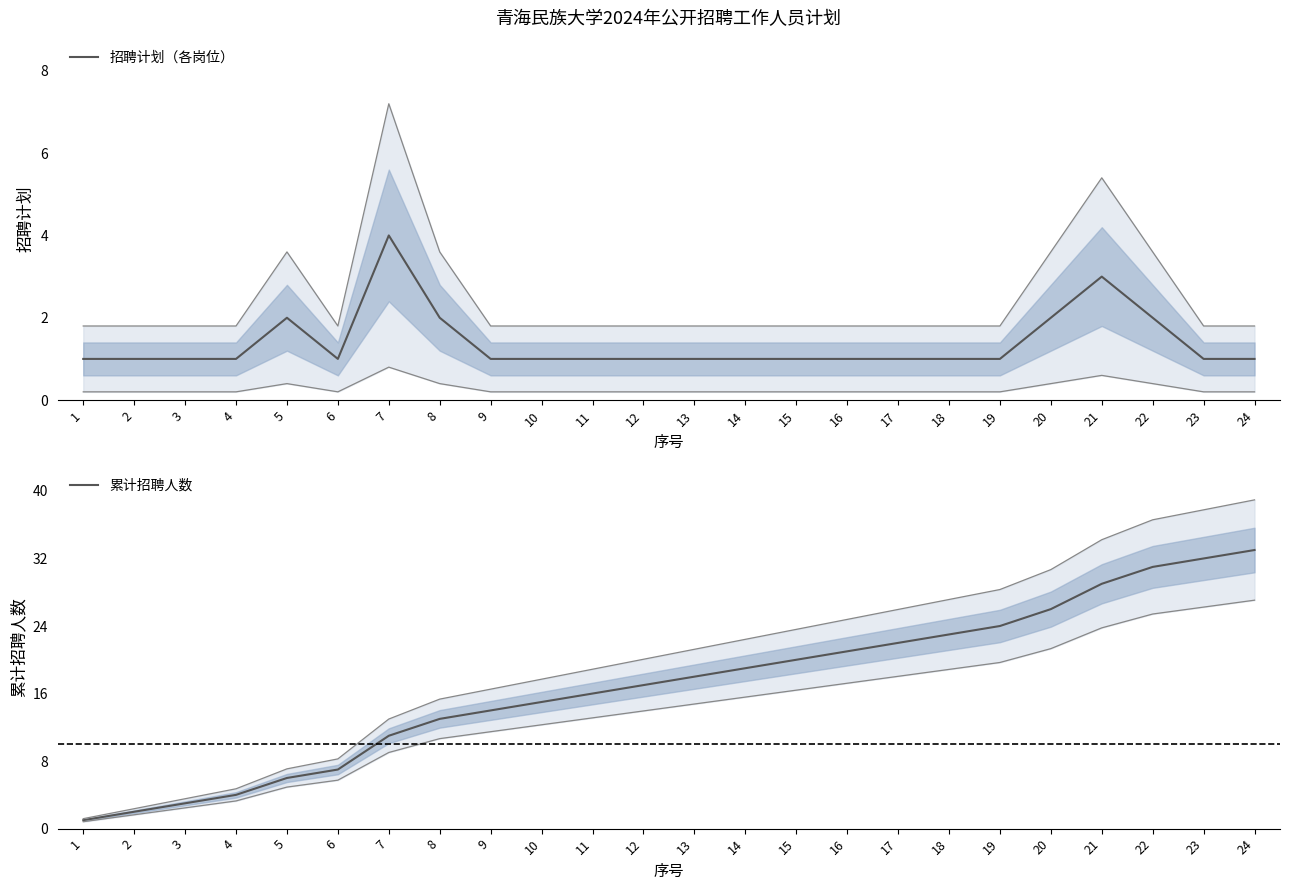

True or false: 累计招聘人数 and 招聘计划（各岗位） intersect in this chart.

False